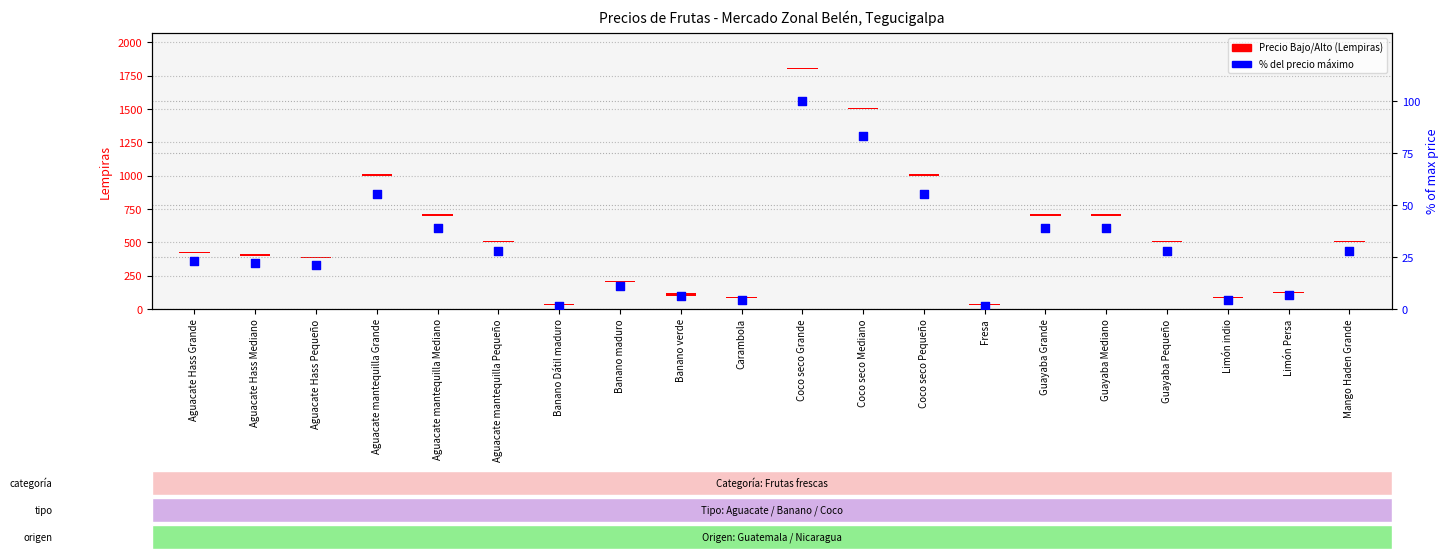

Which has a higher value, Coco seco Mediano or Guayaba Mediano?

Coco seco Mediano